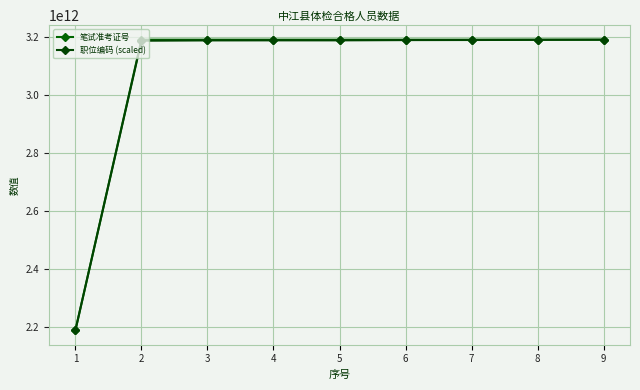

How many data points in 职位编码 (scaled) are above 3187912638810?

6